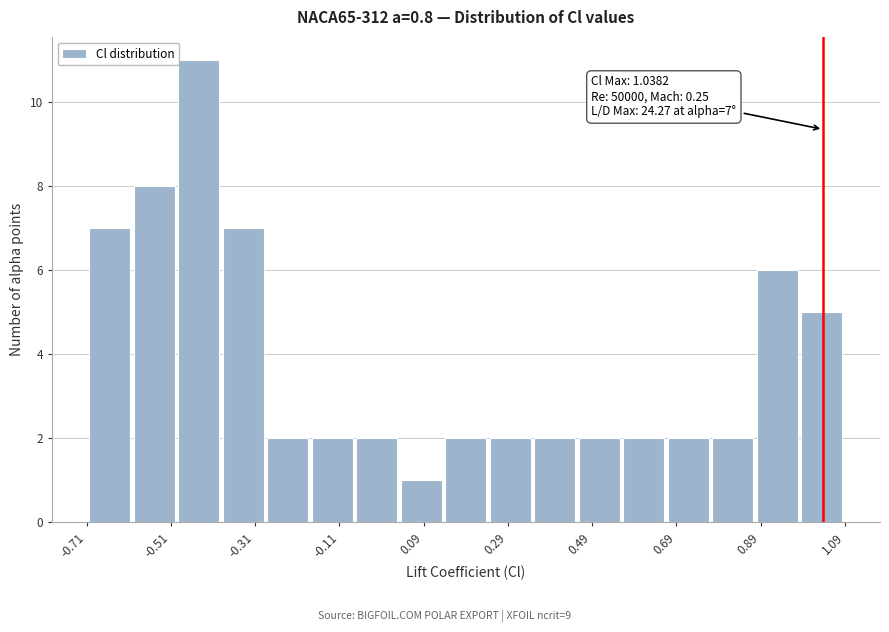

Which range on the x-axis has the tallest bar?

-0.50 to -0.40